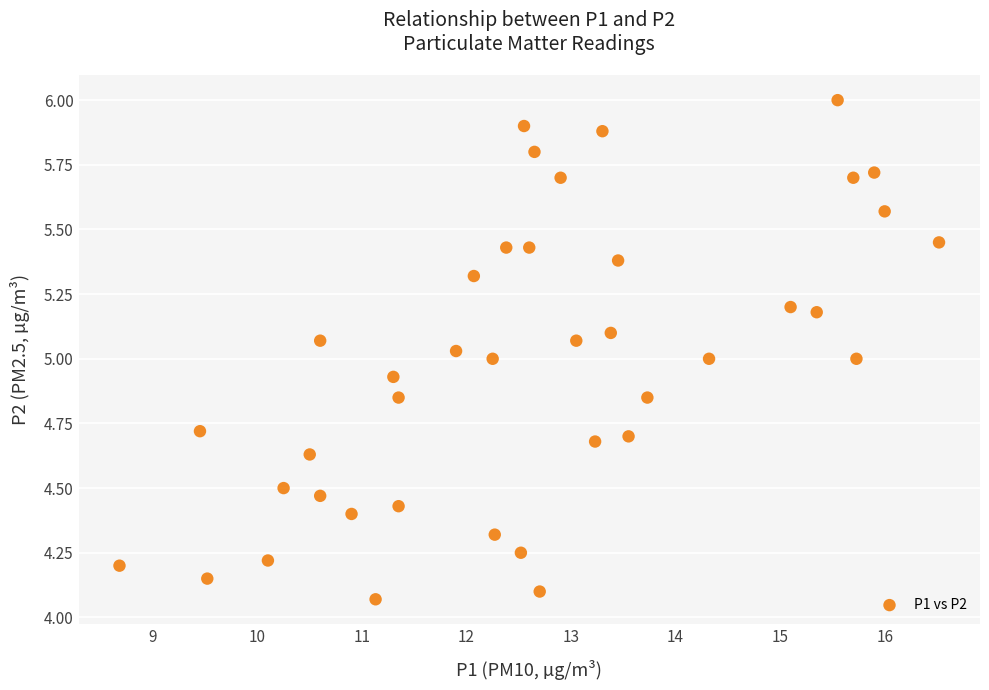

What is the range of X values (max minus min)?

7.8